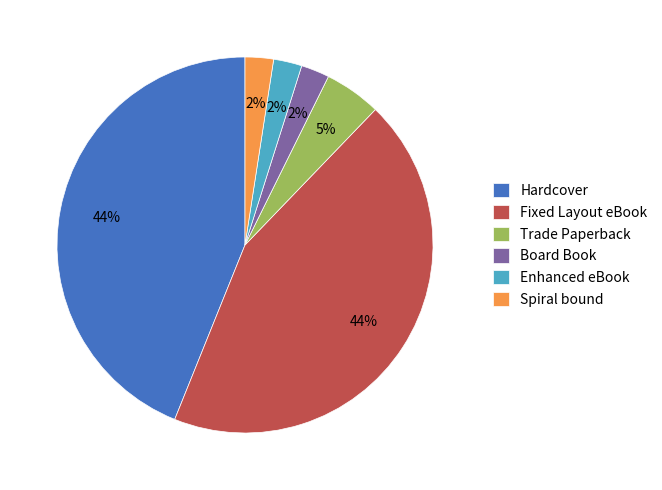

Is the sum of Spiral bound and Enhanced eBook greater than half?

No